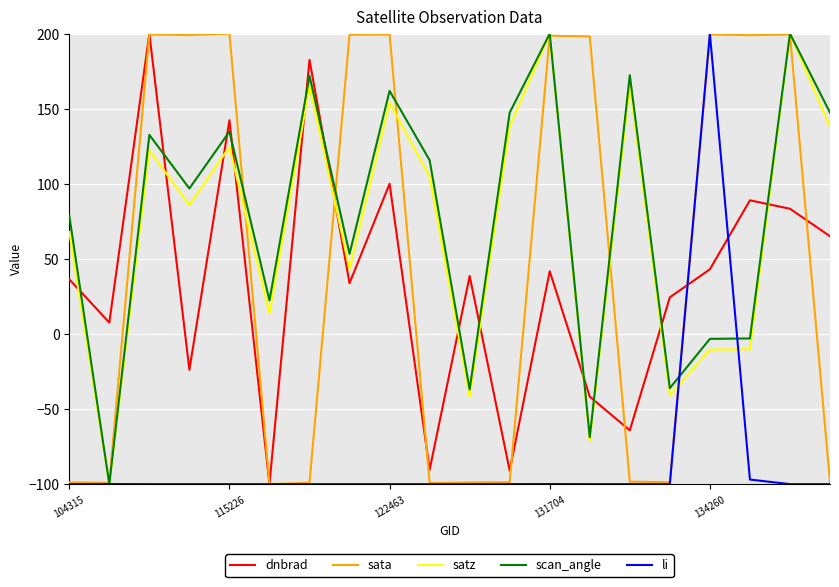

Which series ends up on top after the final intersection of dnbrad and satz?

satz